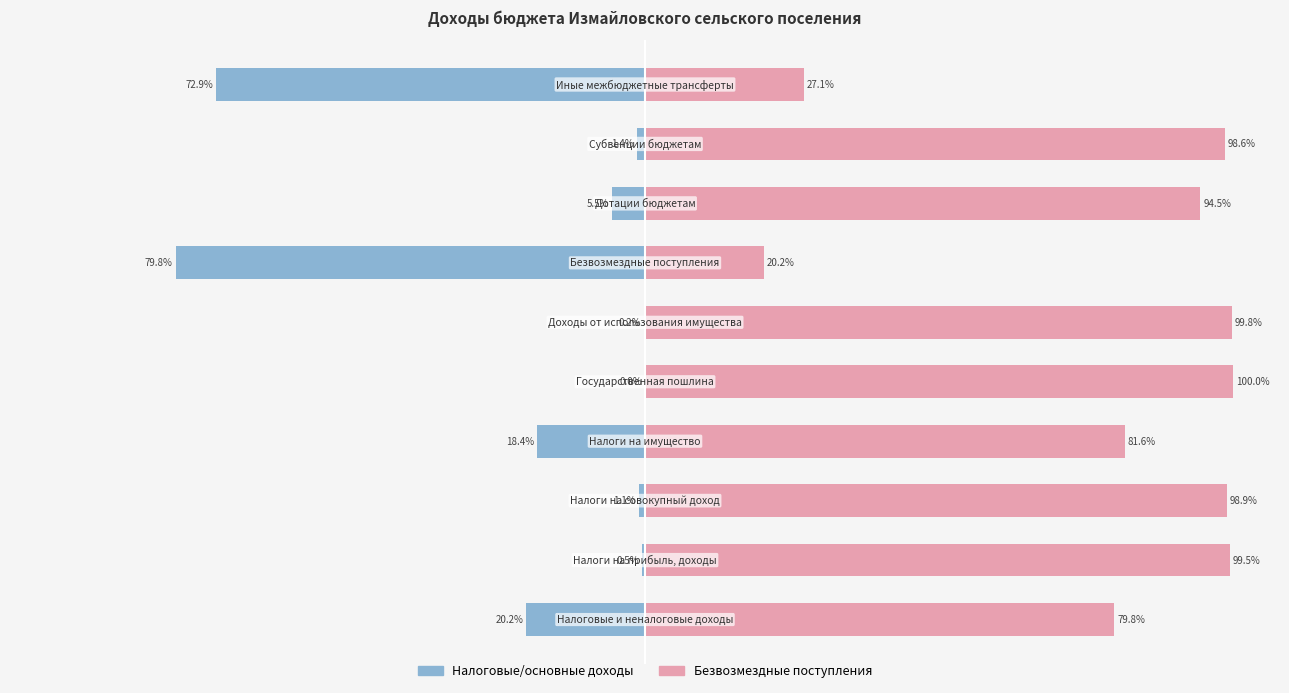

Which series has the largest total across all categories?

Безвозмездные поступления